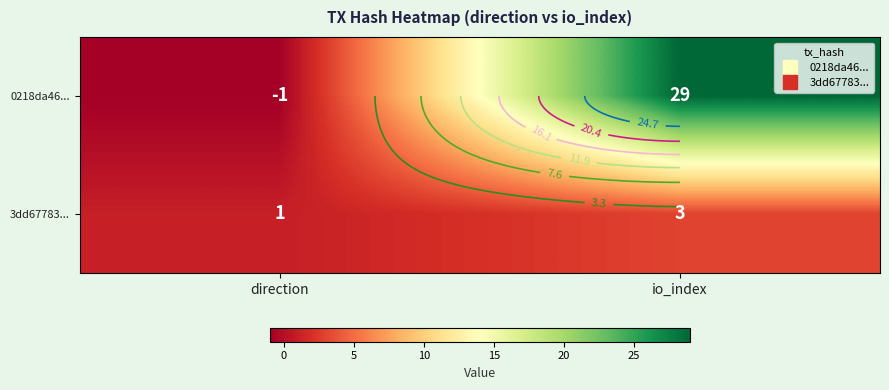

True or false: 3dd67783... has a value of 1 at io_index.

False